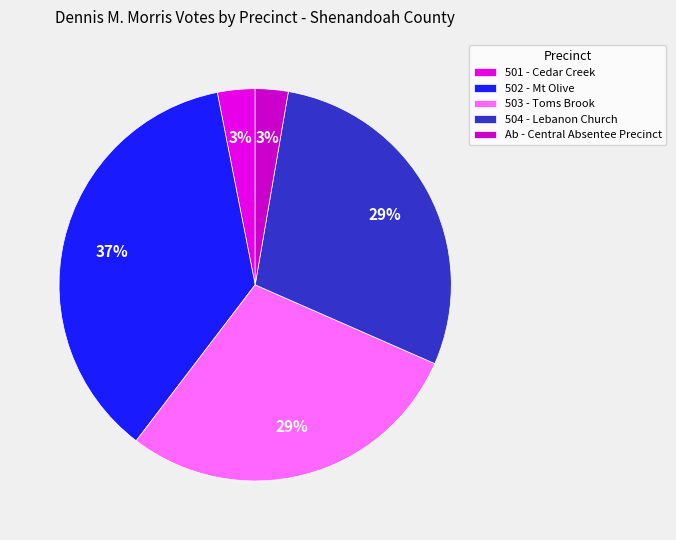

Between 502 - Mt Olive and Ab - Central Absentee Precinct, which is larger?

502 - Mt Olive